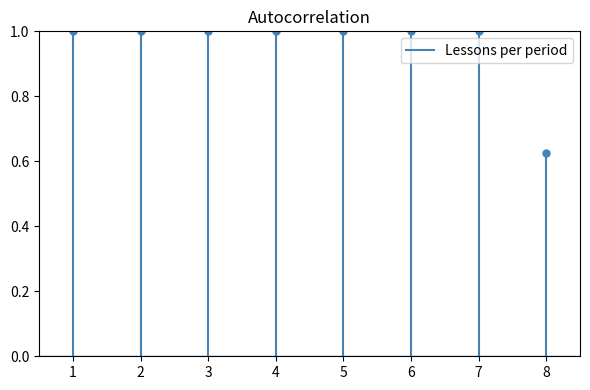

How many lines are shown in the chart?

1